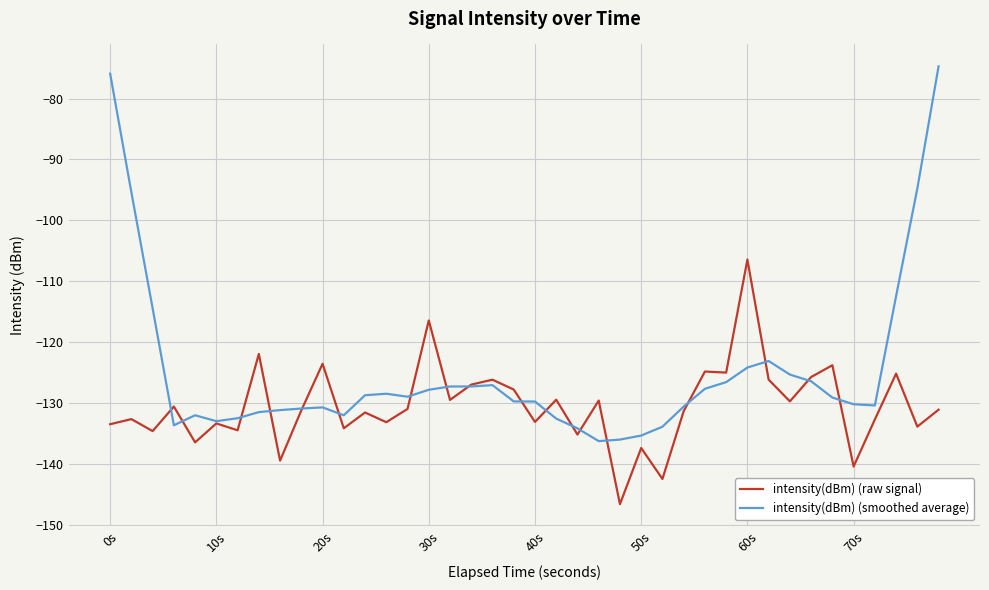

Which series has the largest total across all categories?

intensity(dBm) (smoothed average)